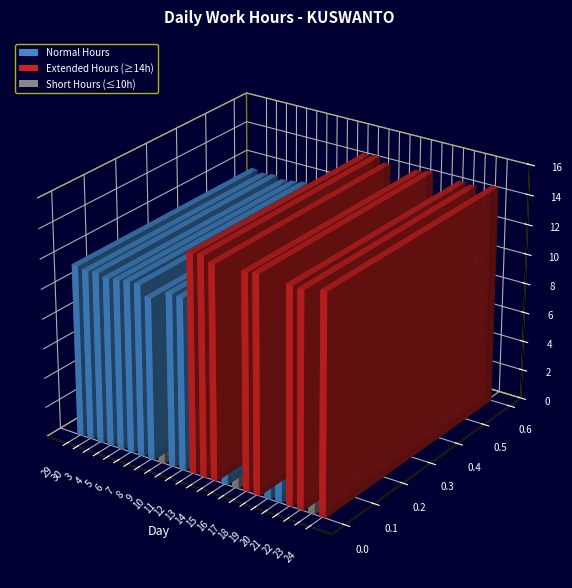

Are the bars grouped side by side (vs. stacked)?

No